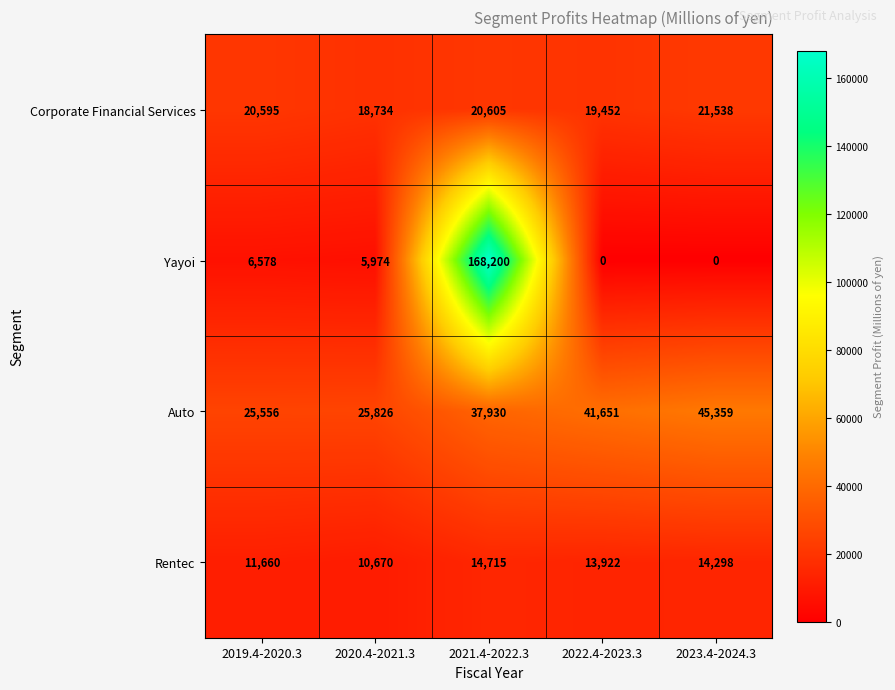

Rank the series at 2021.4-2022.3 from lowest to highest value.

Rentec, Corporate Financial Services, Auto, Yayoi